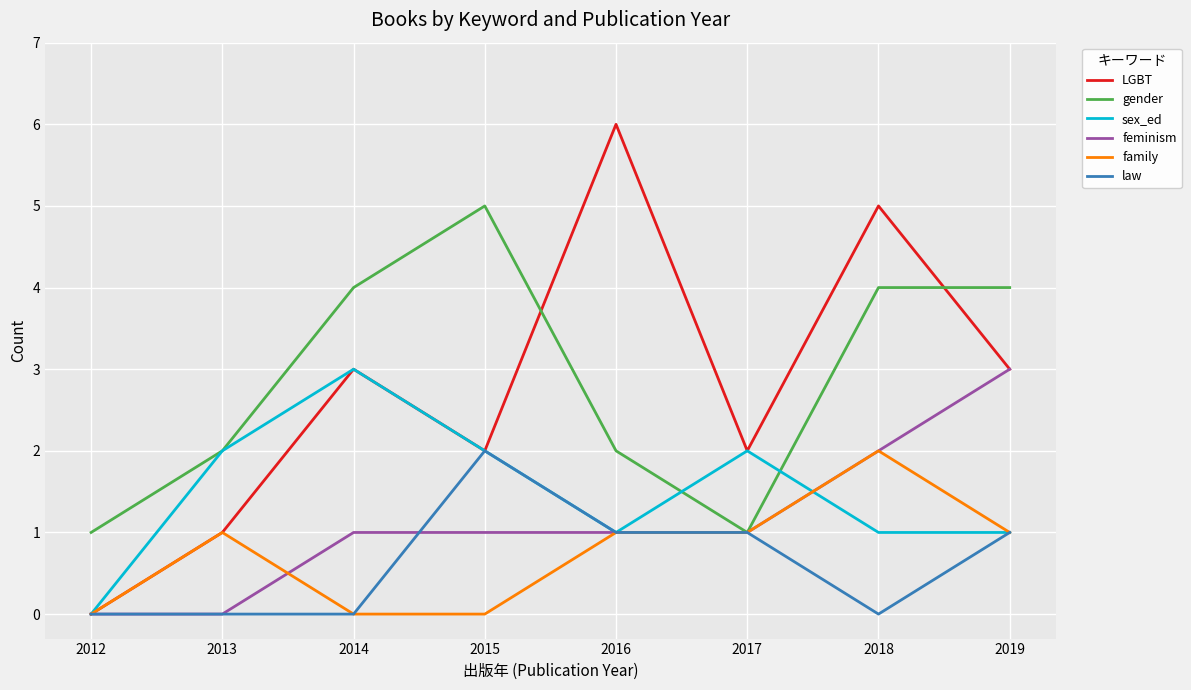

Does the chart have visible grid lines?

Yes